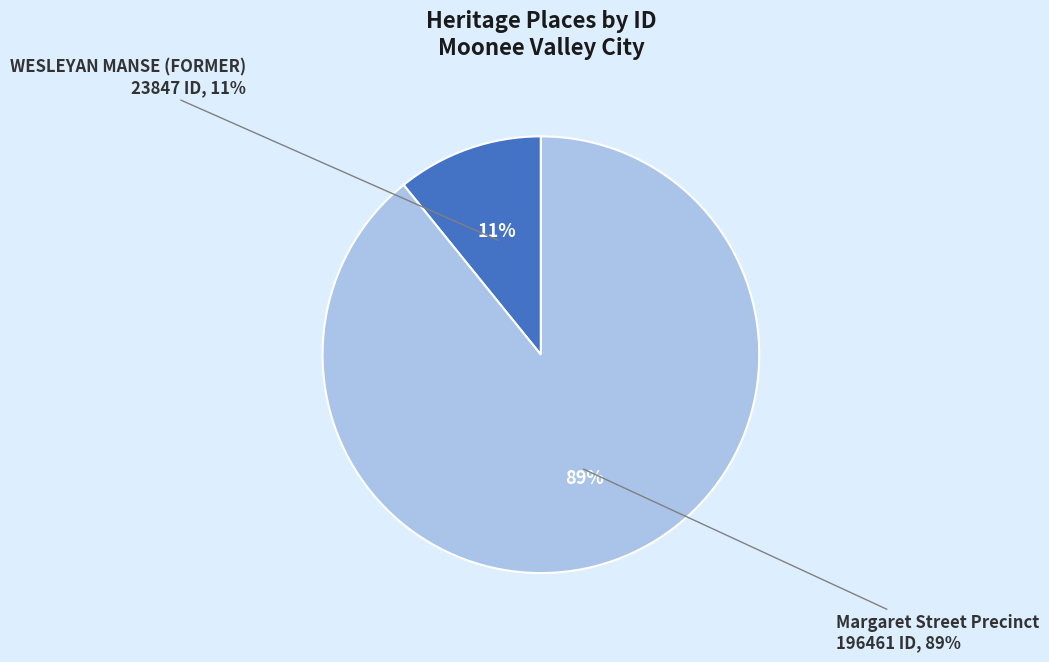

Is there a majority slice in this chart?

Yes